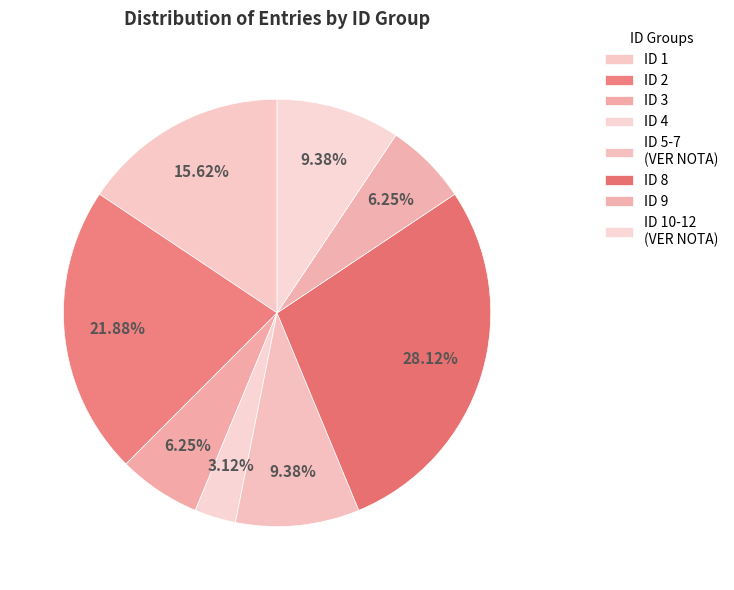

Is there any slice that represents more than half of the pie?

No